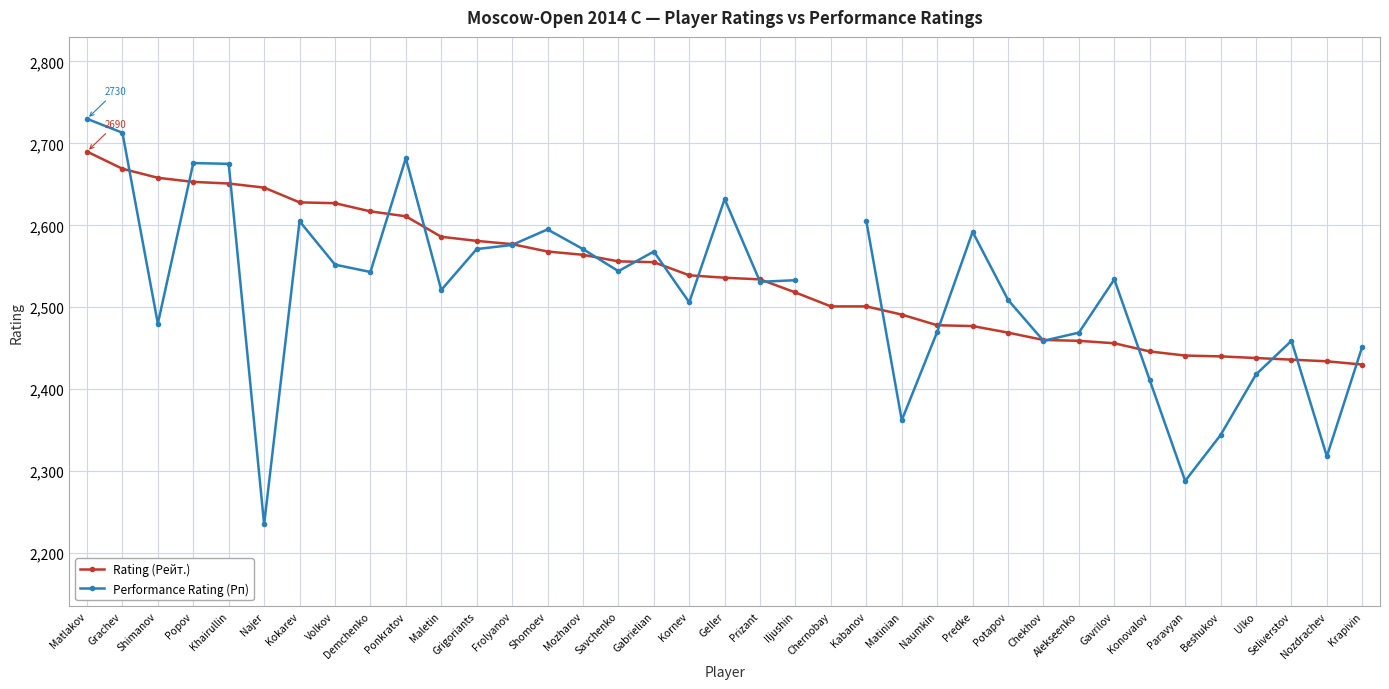

Which category has the highest value in the Rating (Рейт.) series?

Matlakov